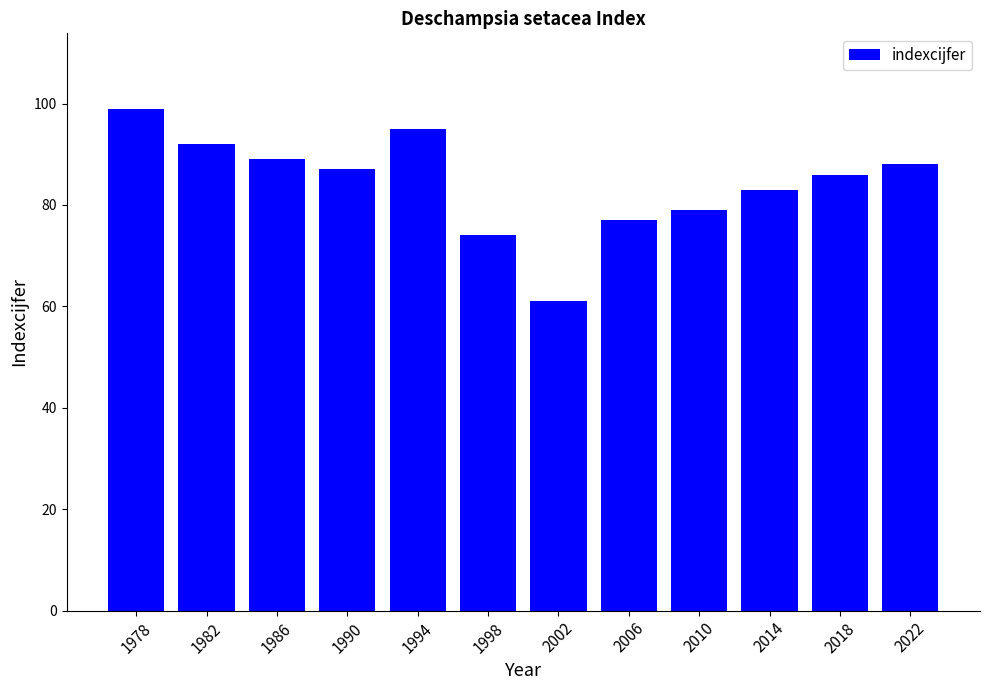

Does the chart contain any negative values?

No